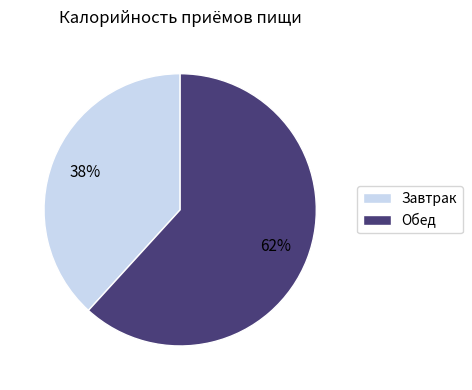

To the nearest percent, what is the average slice percentage?

50%